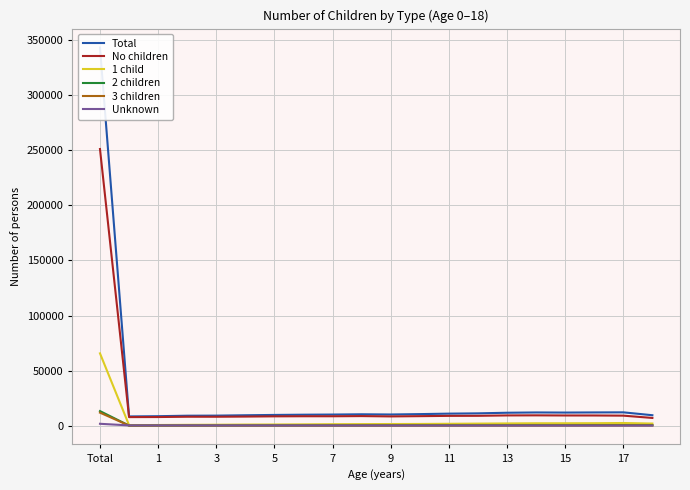

The value of No children at 3 is 8033. True or false?

True